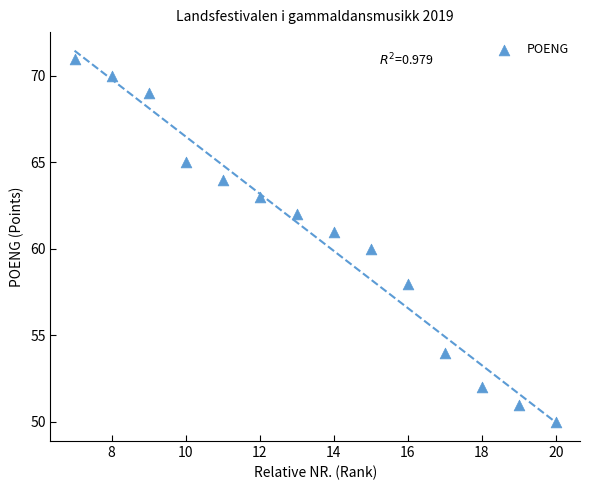

What is the range of X values (max minus min)?

13